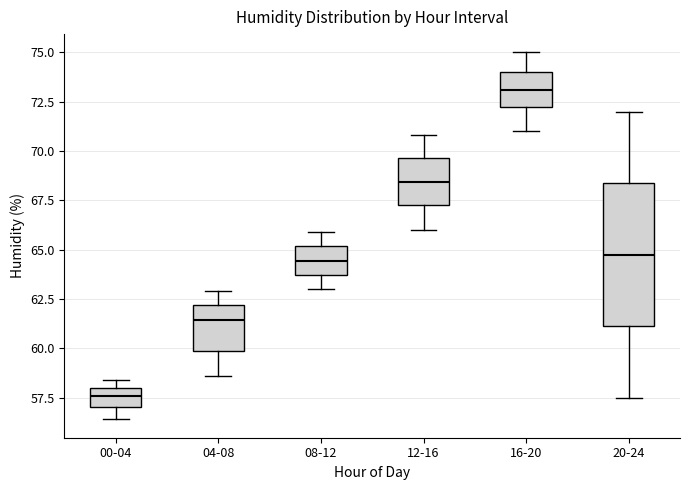

Reading left to right, read every box against the y-axis: the position of its median line, the range the box covers, and the ends of its whiskers. The values are not printed on the chart, so give them approximately, as read against the axis.

00-04: median 57.5, box 57.0 to 58.0, whiskers 56.5 to 58.5
04-08: median 61.5, box 60.0 to 62.0, whiskers 58.5 to 63.0
08-12: median 64.5, box 63.5 to 65.0, whiskers 63.0 to 66.0
12-16: median 68.5, box 67.5 to 69.5, whiskers 66.0 to 71.0
16-20: median 73.0, box 72.5 to 74.0, whiskers 71.0 to 75.0
20-24: median 65.0, box 61.0 to 68.5, whiskers 57.5 to 72.0